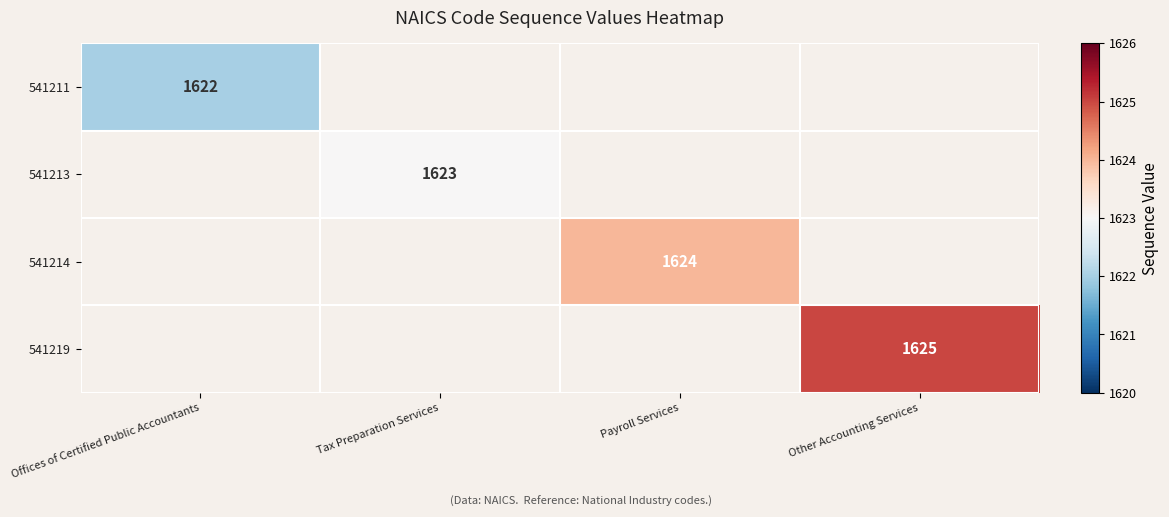

The 541211 series shows 2768 at Offices of Certified Public Accountants. True or false?

False